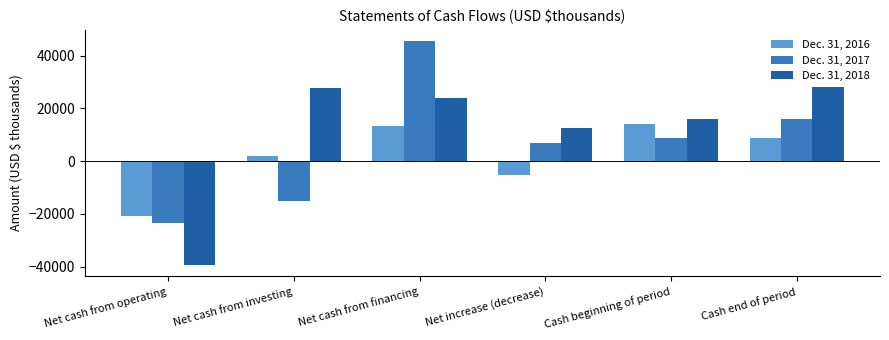

What is the spread (max minus min) of values at Net increase (decrease)?

17588